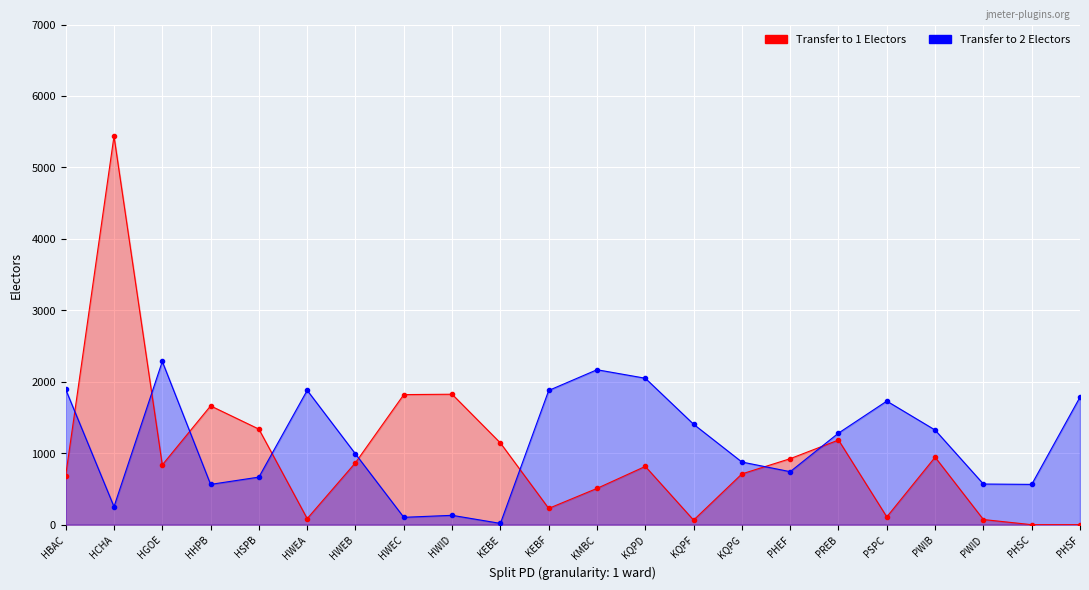

What is the sum of all Transfer to 2 Electors values?

25163